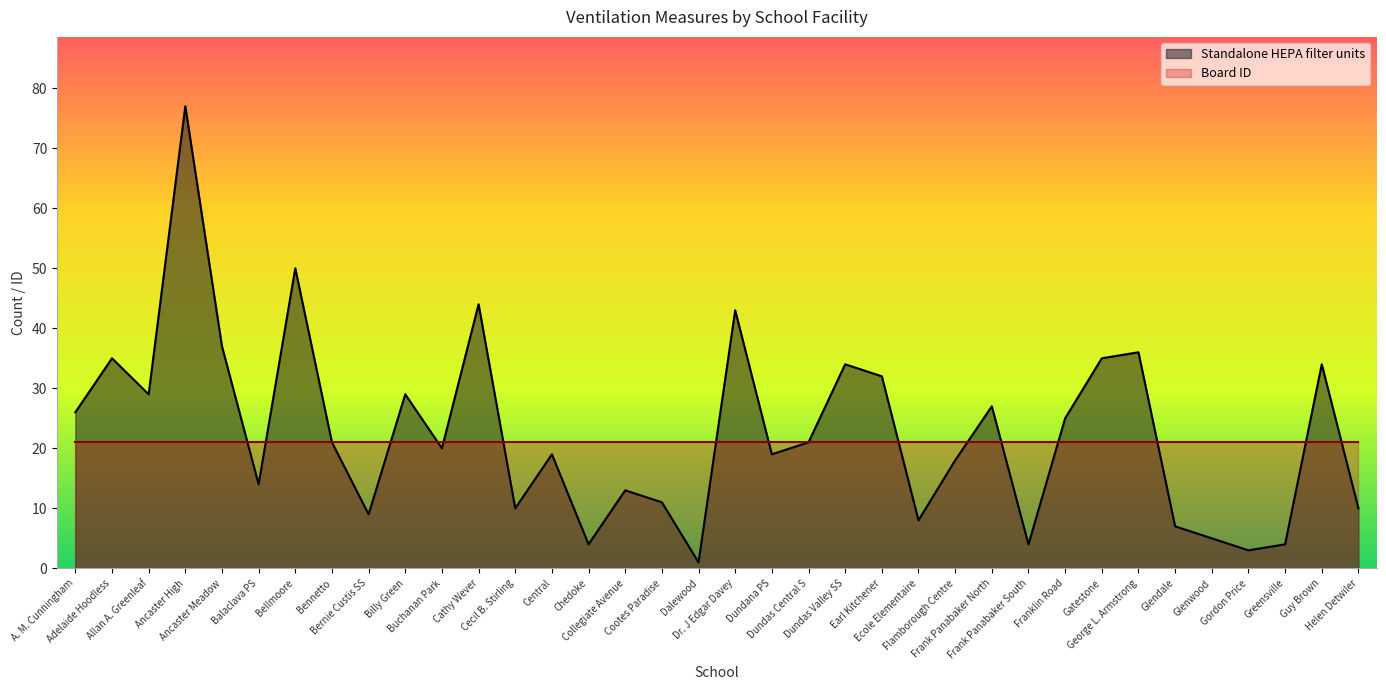

Which category has the highest value across all series?

Ancaster High